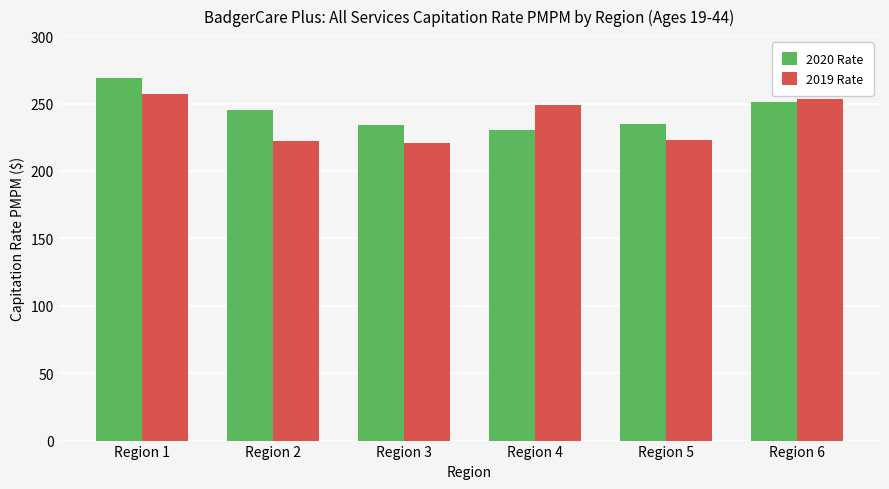

How many groups of bars are there?

6